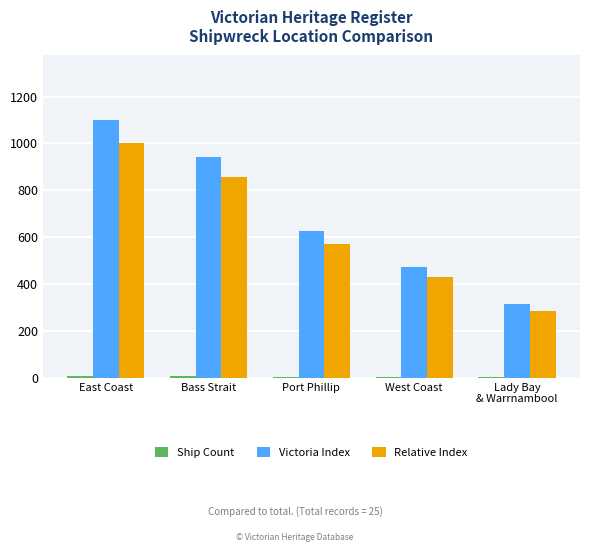

What value does the Victoria Index series have at East Coast?

1100